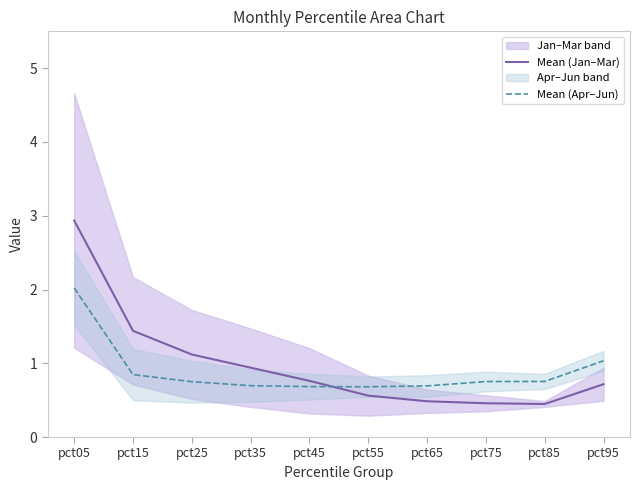

What is the sum of all Mean (Apr–Jun) values?

8.9